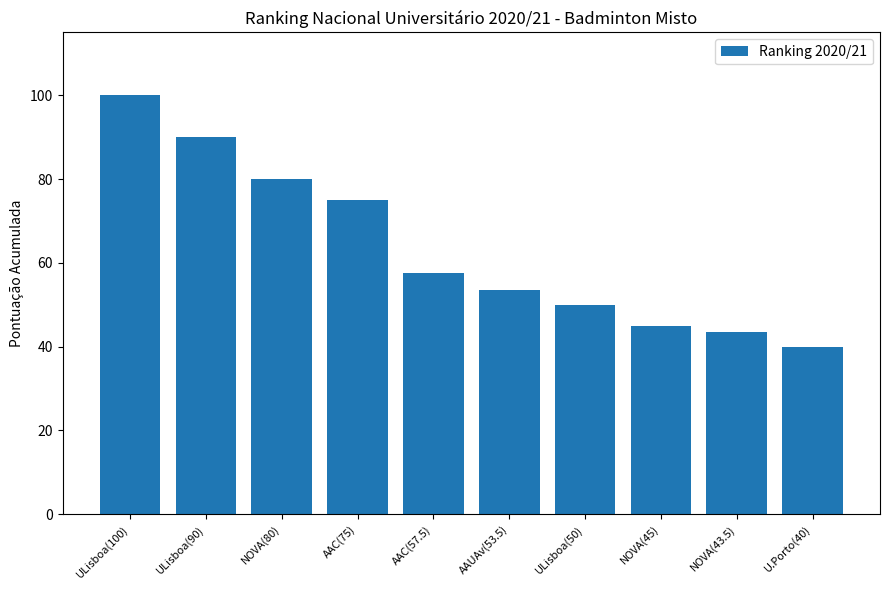

Approximately how many times larger is the value at AAUAv(53.5) compared to NOVA(43.5)?

1.2